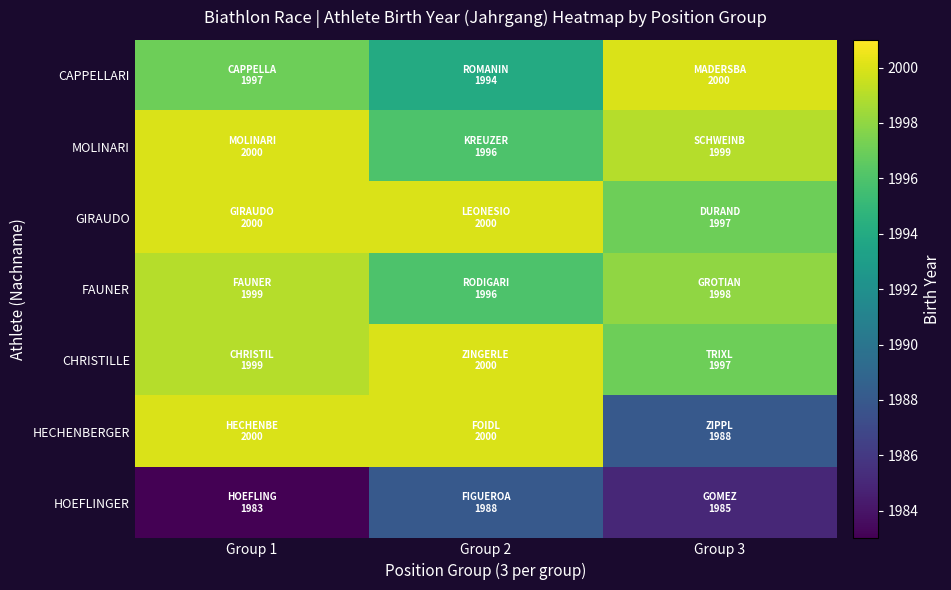

What is the spread (max minus min) of values at Group 2?

12